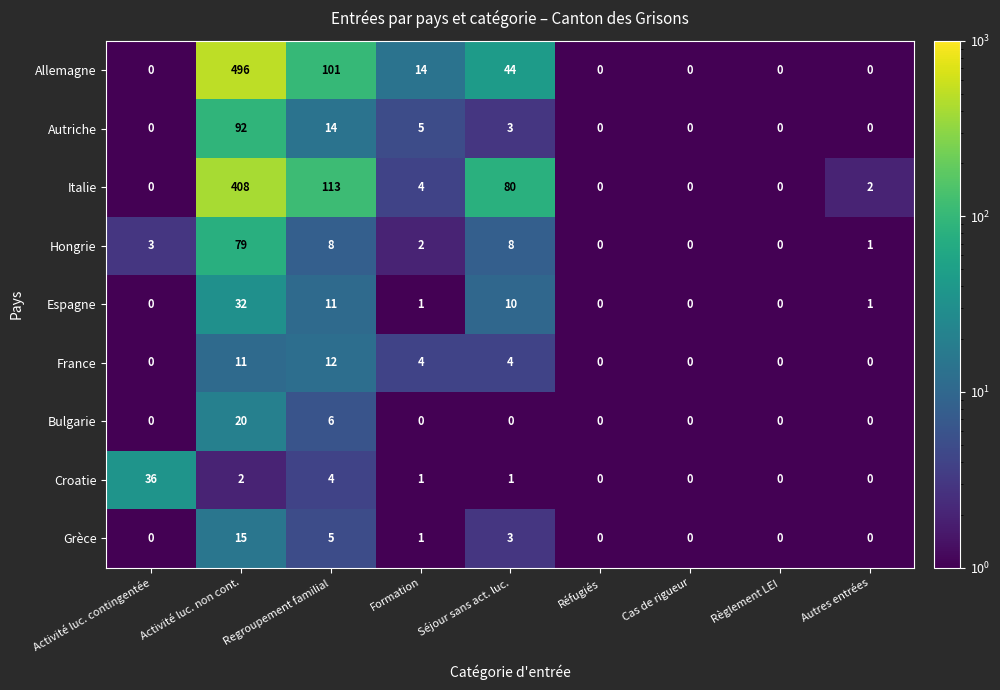

Which series has the largest range (max minus min)?

Allemagne